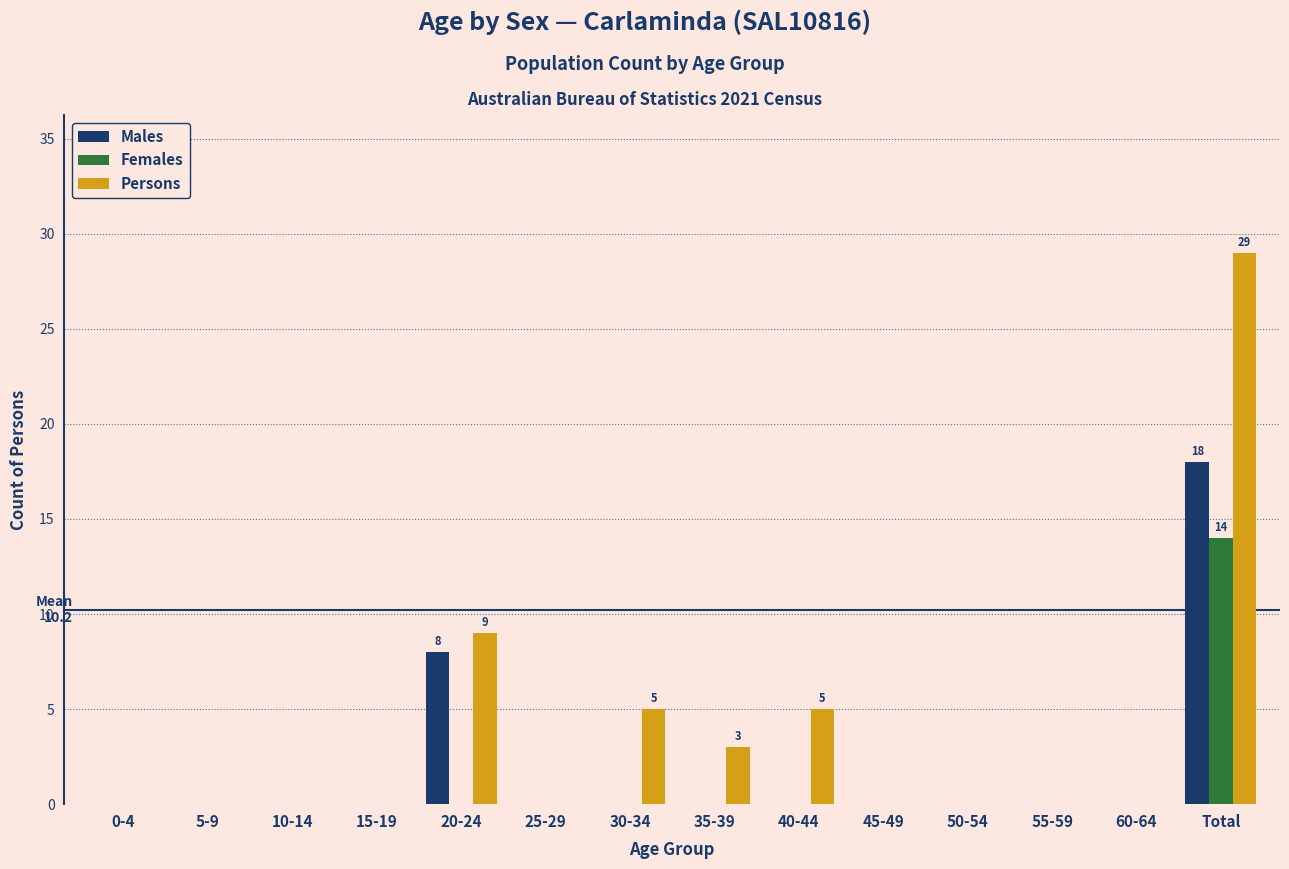

Which series changed the most between 10-14 and 35-39?

Persons